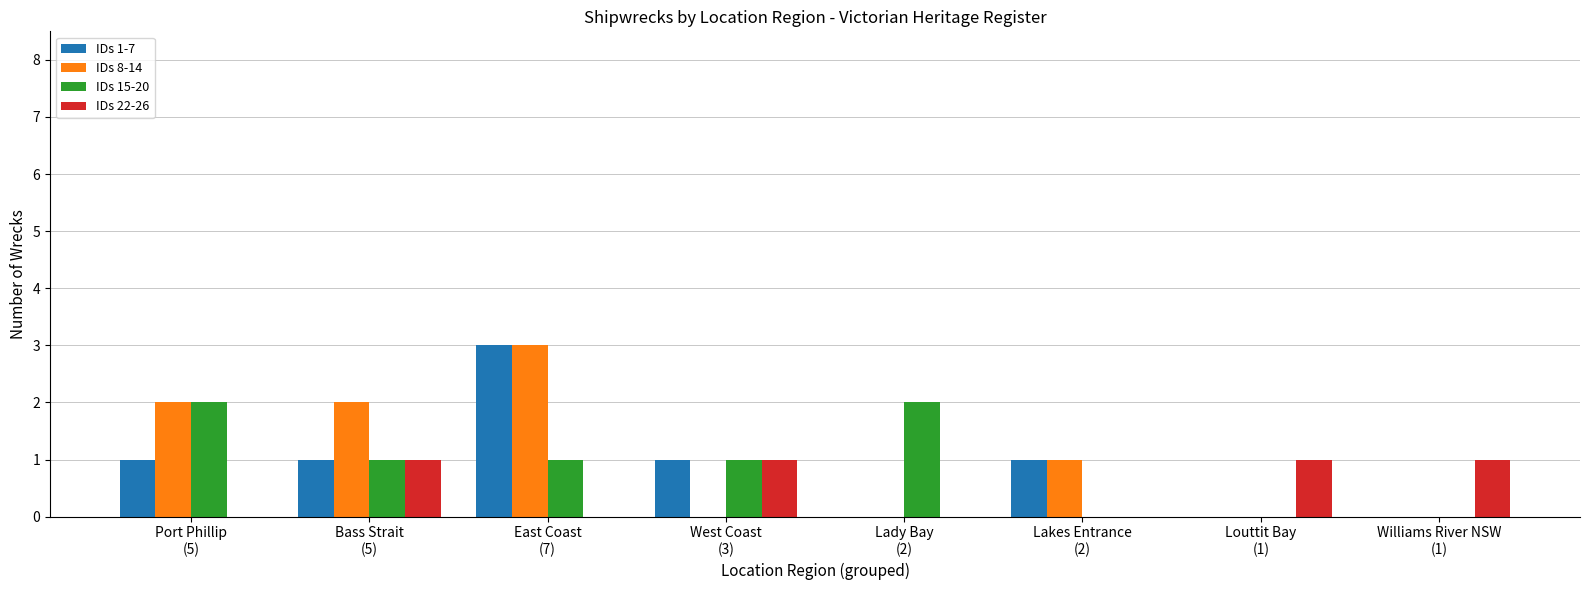

The value of IDs 8-14 at Bass Strait
(5) is 2. True or false?

True